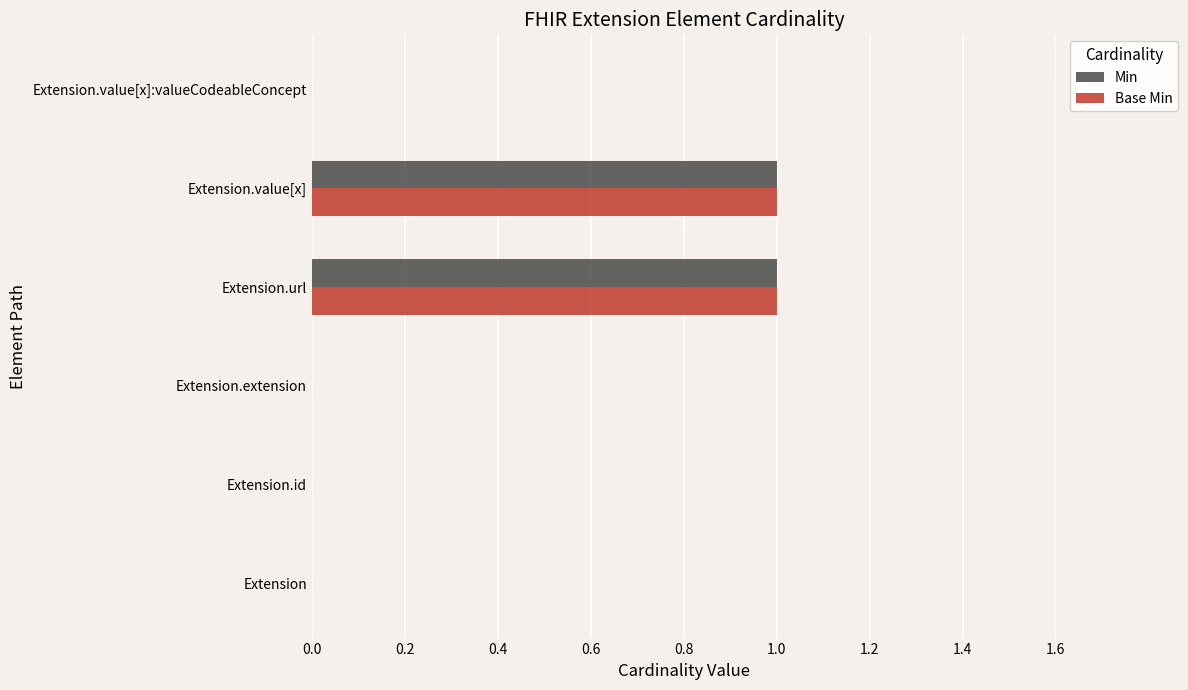

True or false: Base Min has a value of 0 at Extension.value[x]:valueCodeableConcept.

True